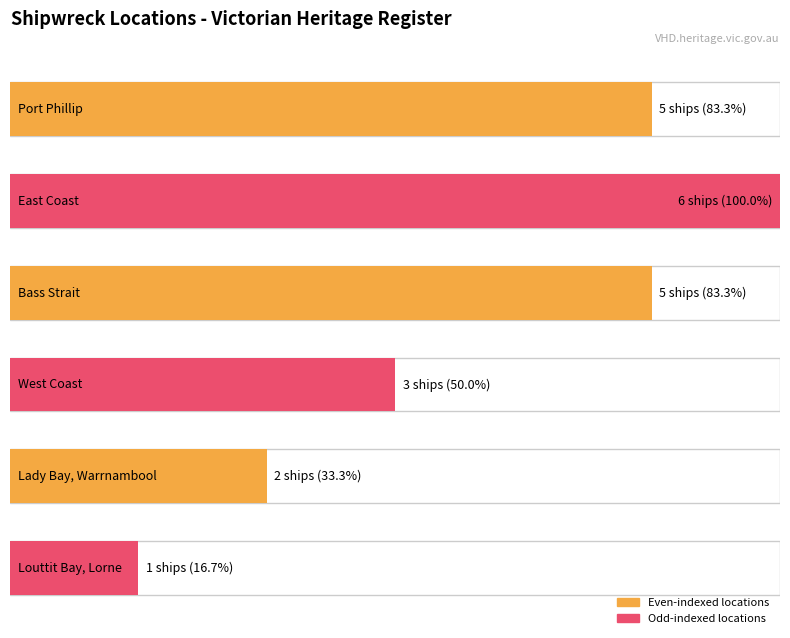

What is the sum of the values at Port Phillip and Bass Strait?

10